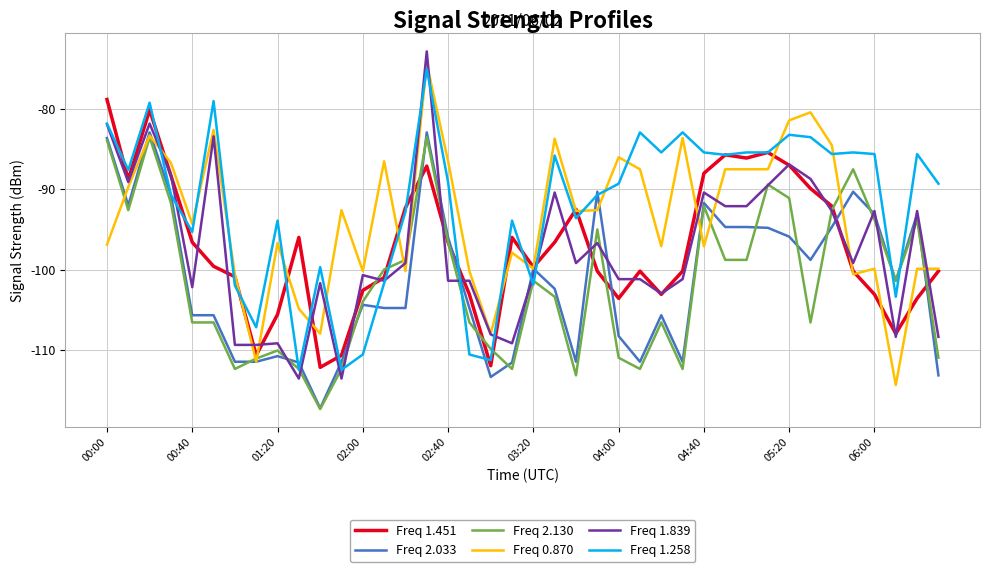

What is the minimum value shown in the chart?

-117.4